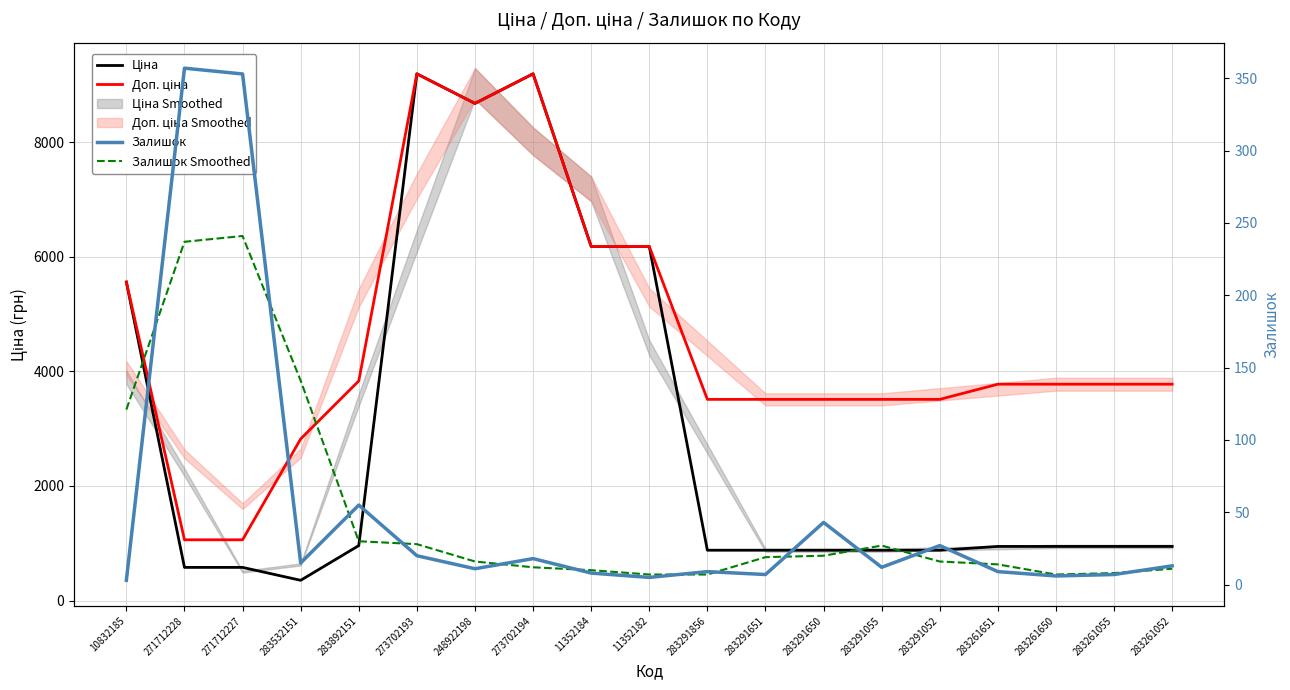

Reading left to right, extract all data points from this chart.

Ціна: 5560.3	578.1	578.1	352.6	958.4	9196.3	8679.5	9196.3	6182.6	6182.6	878.0	878.0	878.0	878.0	878.0	944.2	944.2	944.2	944.2
Доп. ціна: 5560.3	1060.0	1060.0	2821.2	3833.8	9196.3	8679.5	9196.3	6182.6	6182.6	3511.9	3511.9	3511.9	3511.9	3511.9	3777.0	3777.0	3777.0	3777.0
Залишок: 3.0	357.0	353.0	15.0	55.0	20.0	11.0	18.0	8.0	5.0	9.0	7.0	43.0	12.0	27.0	9.0	6.0	7.0	13.0
Залишок Smoothed: 121.0	237.0	241.0	141.0	30.0	28.0	16.0	12.0	10.0	7.0	7.0	19.0	20.0	27.0	16.0	14.0	7.0	8.0	11.0